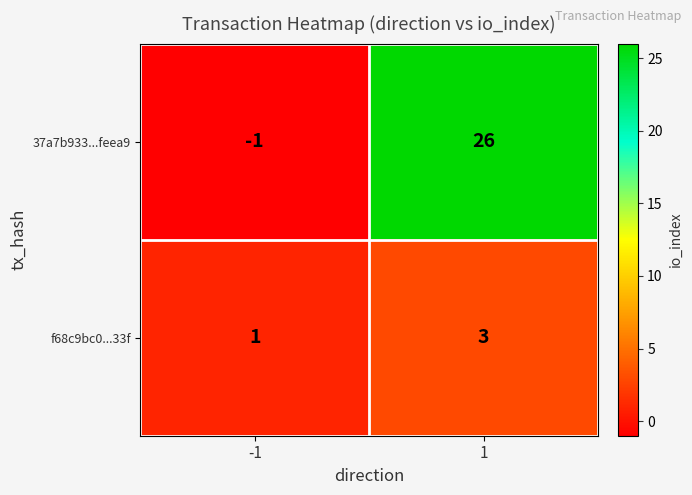

Which series has the widest spread of values?

37a7b933...feea9